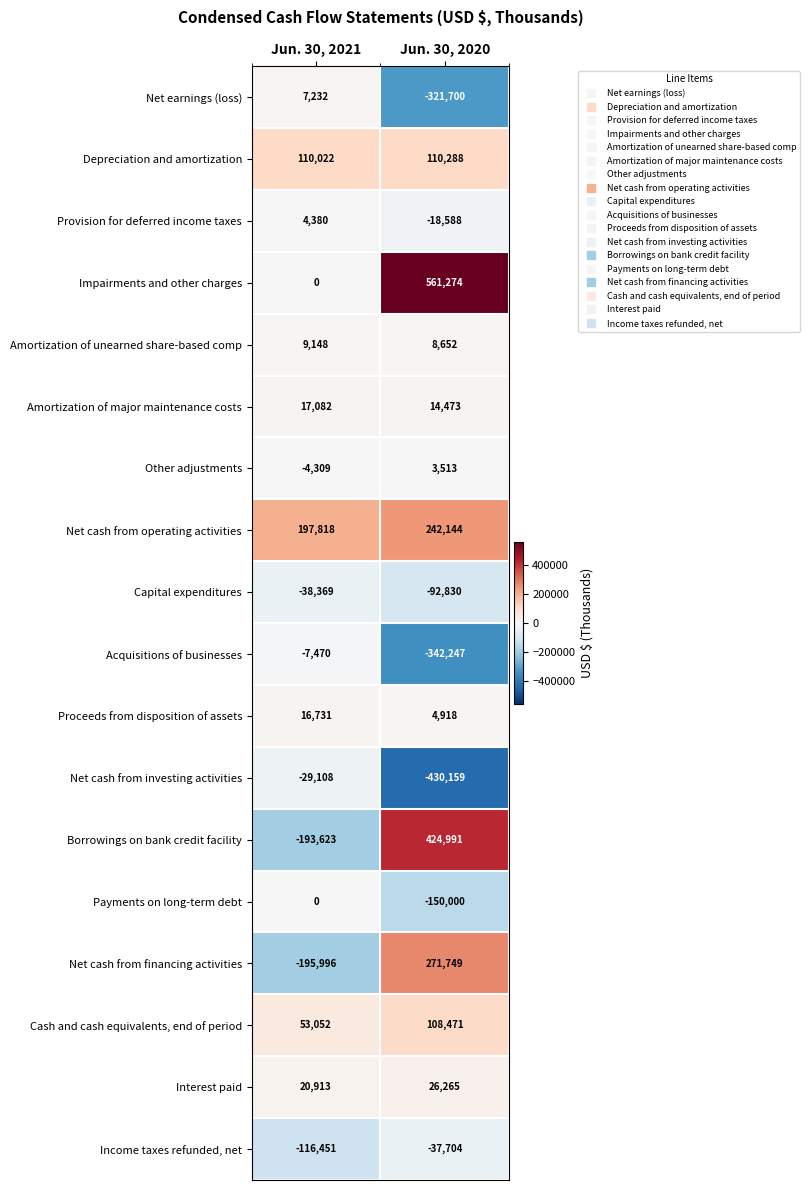

What is the difference between the Depreciation and amortization values at Jun. 30, 2020 and Jun. 30, 2021?

266